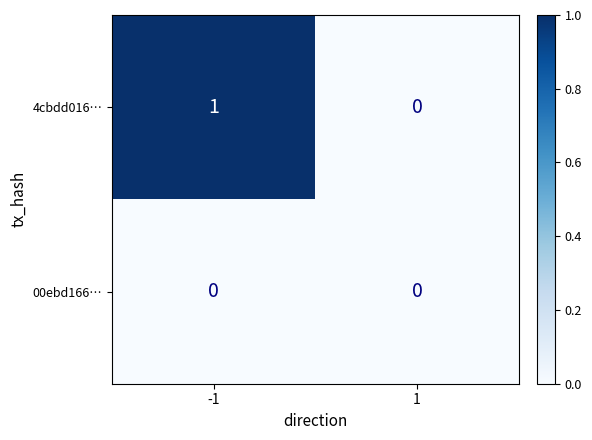

Reading left to right, extract all data points from this chart.

4cbdd016…: -1=1	1=0
00ebd166…: -1=0	1=0